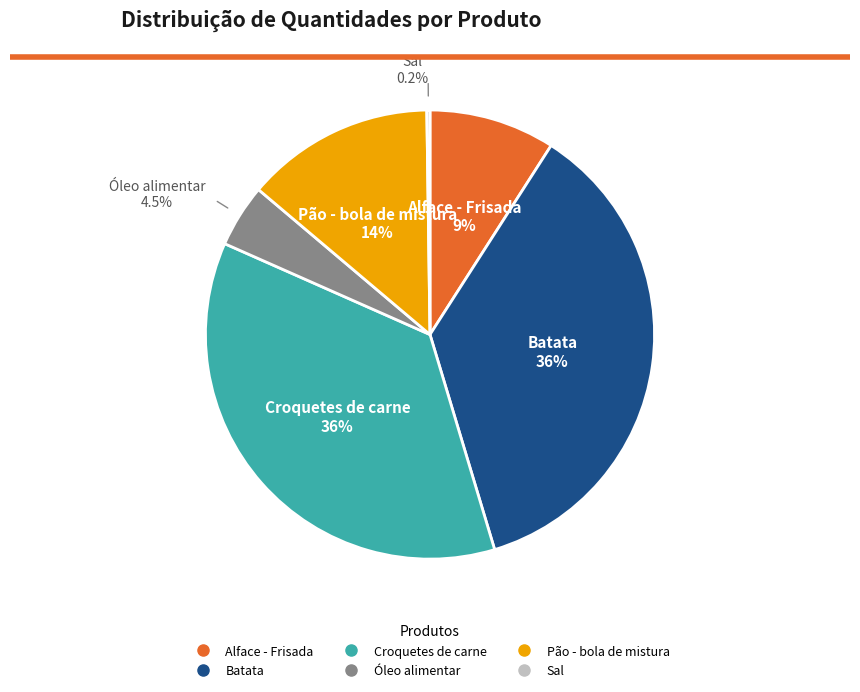

How much of the chart is everything except Óleo alimentar?

95.5%